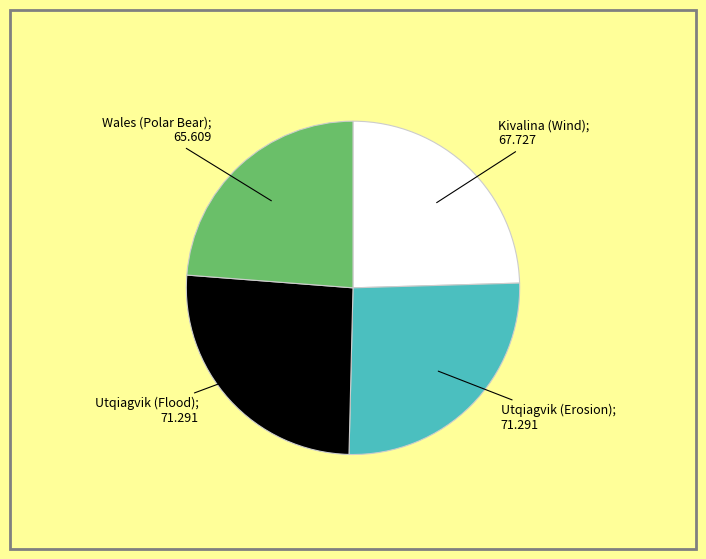

Does any single category account for the majority?

No